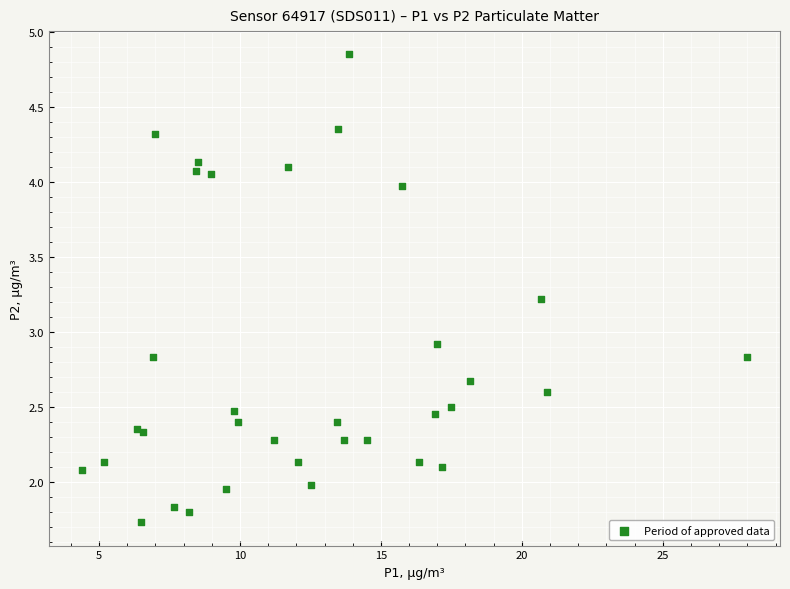

What Y value in the scatter plot is closest to 3?

2.9